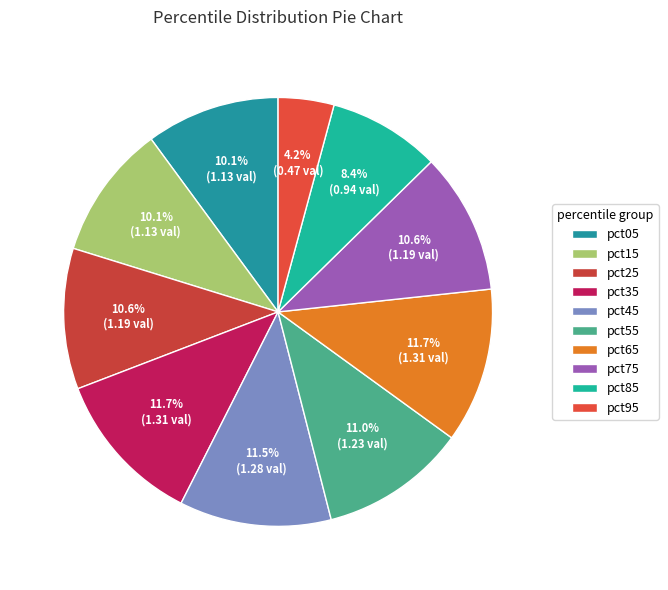

What is the largest slice in the pie chart?

pct35